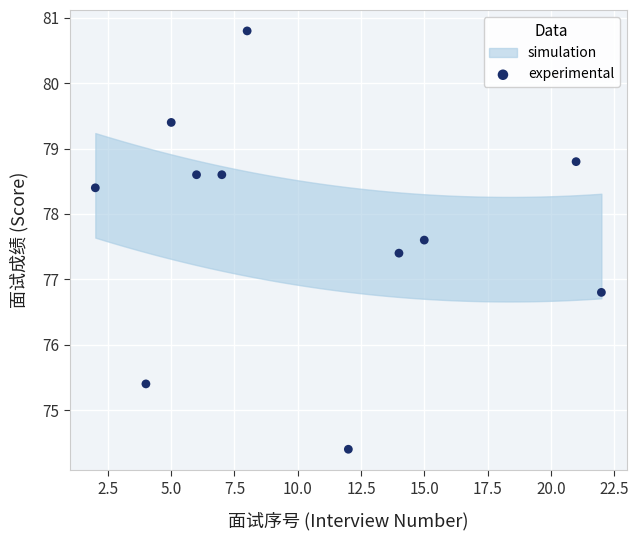

What is the average Y value?

77.8